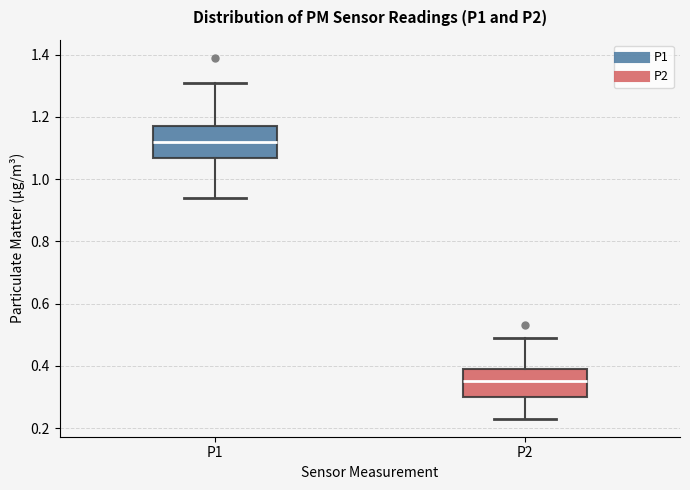

Which box's median line is the highest?

P1